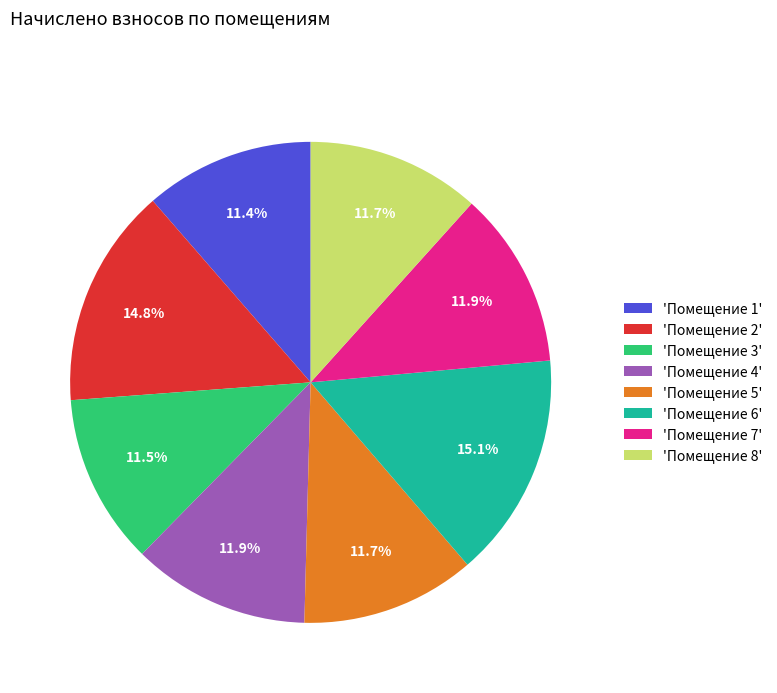

How many segments does this pie chart have?

8